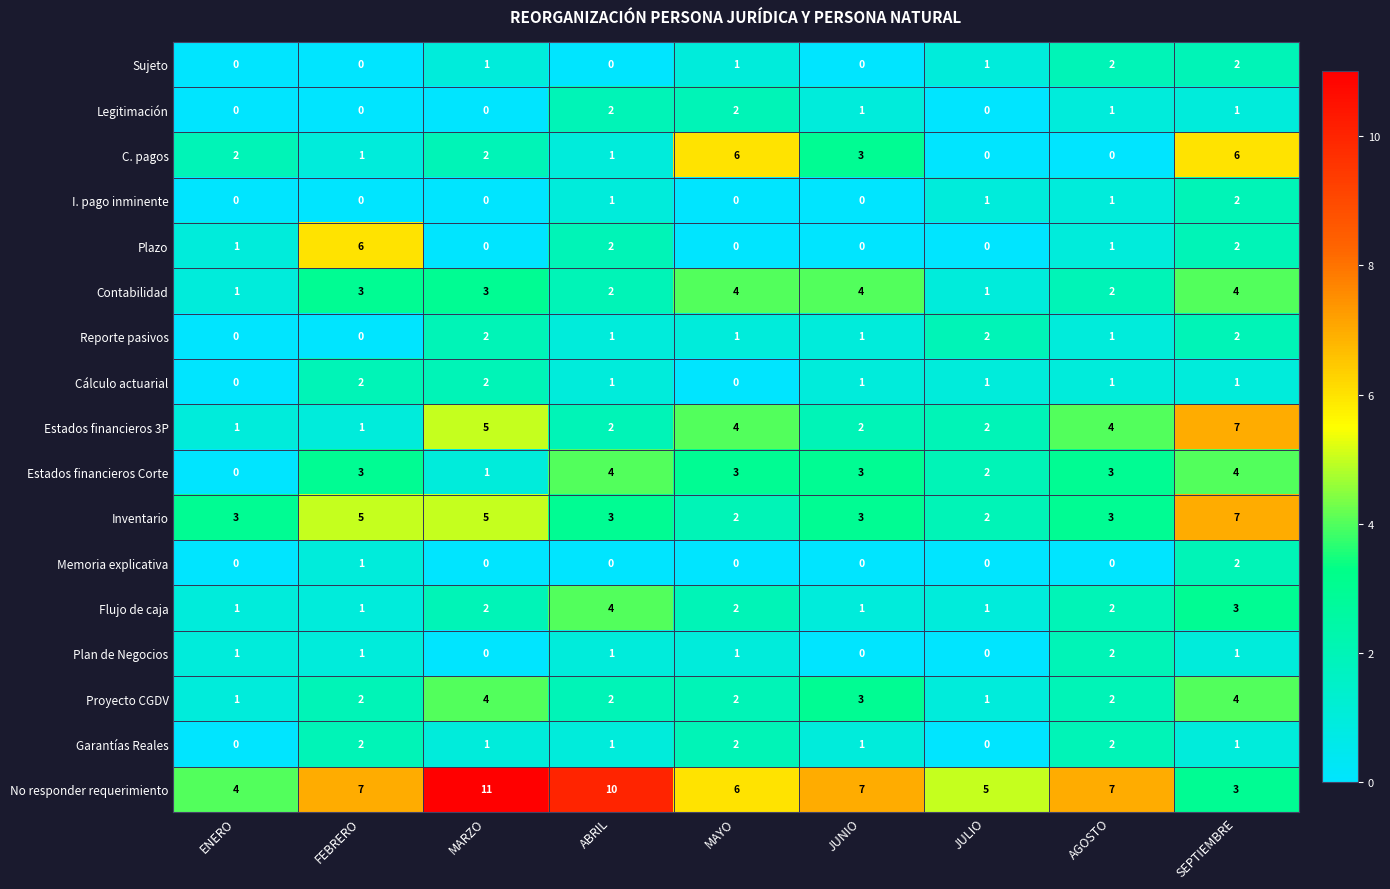

At which label does Estados financieros 3P reach its peak?

SEPTIEMBRE